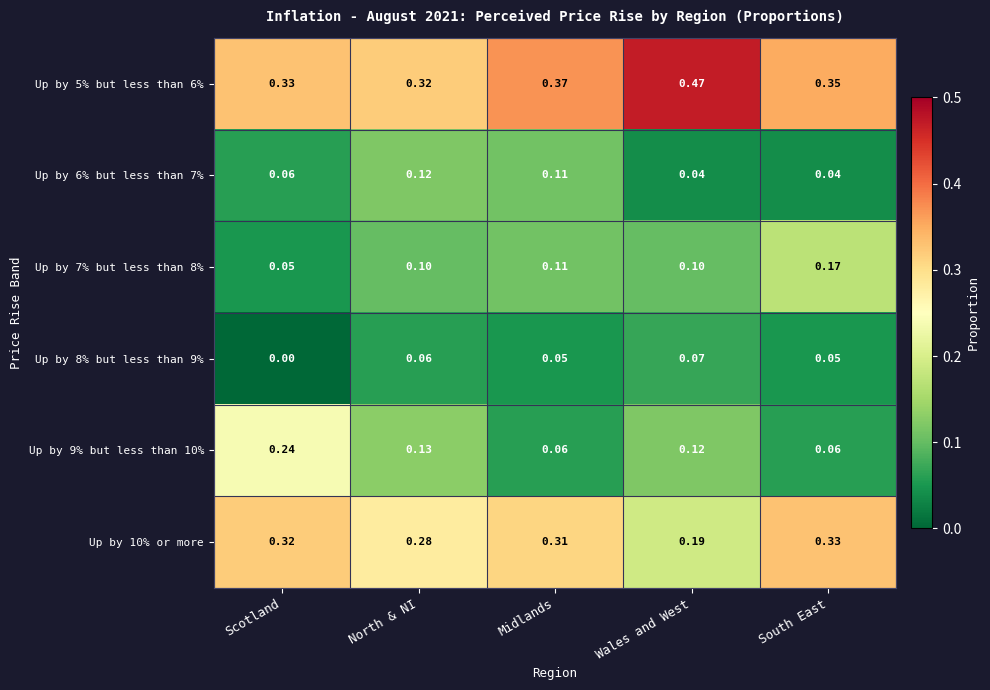

Count the number of categories in the chart.

5